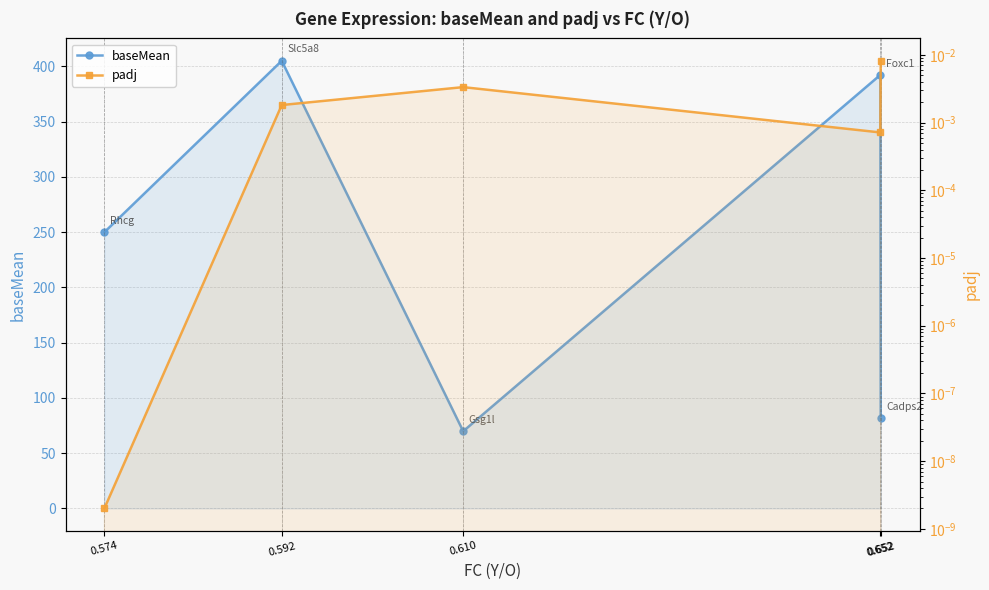

True or false: baseMean and padj intersect in this chart.

False